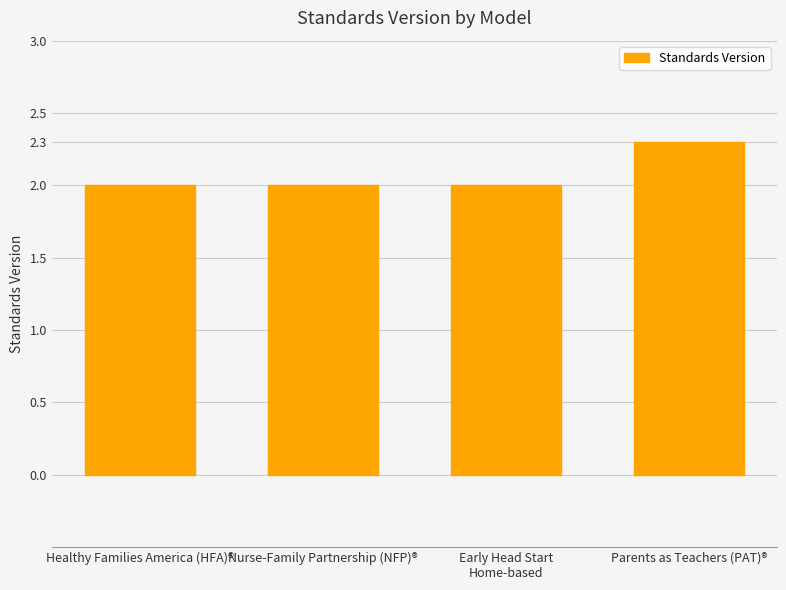

What is the label of the 3rd bar from the left?

Early Head Start
Home-based